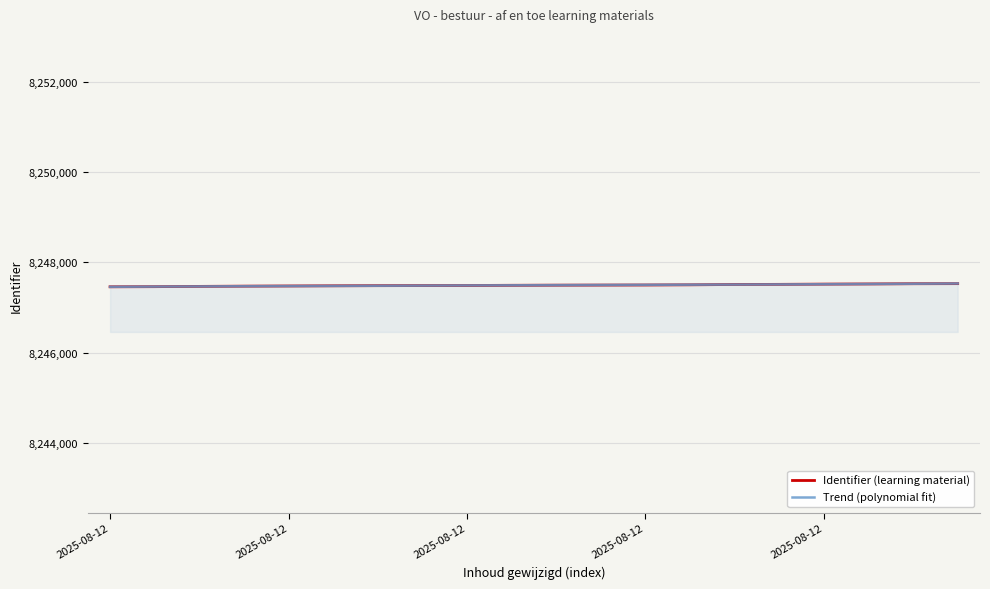

Between 2025-08-12 11:07:34 and 2025-08-12 11:07:34, which is larger?

2025-08-12 11:07:34